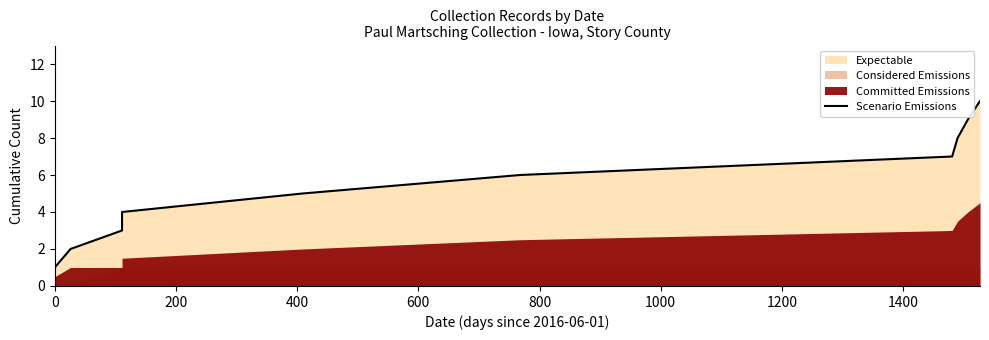

What is the maximum value shown in the chart?

10